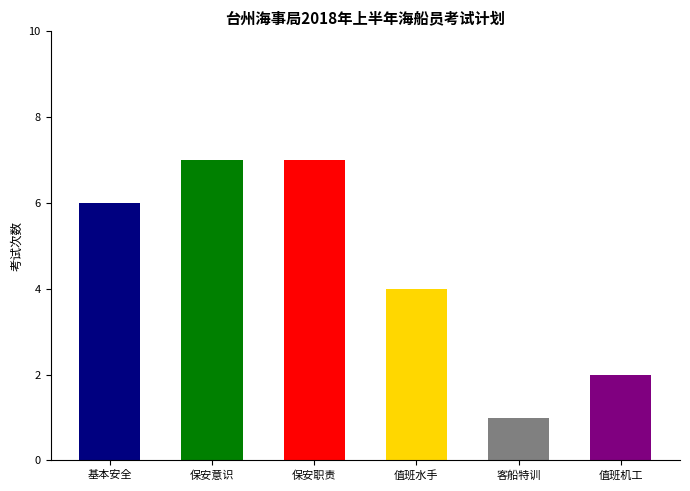

Reading left to right, transcribe all the data shown in this chart.

基本安全=6	保安意识=7	保安职责=7	500总吨及以上值班水手=4	客船船员特殊培训=1	750KW及以上值班机工=2